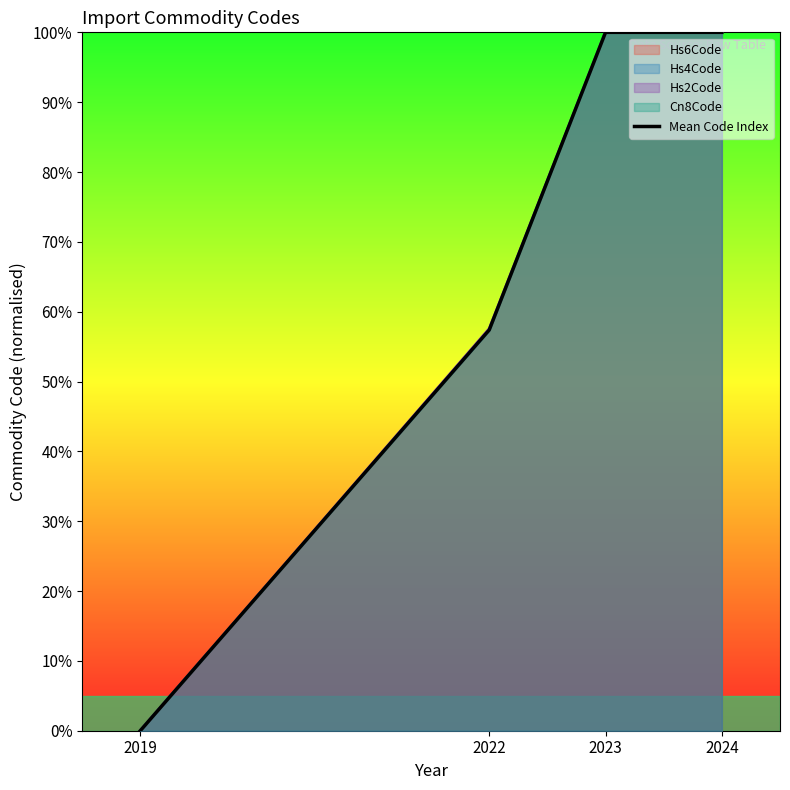

What is the value of the 4th point from the left?

100.0